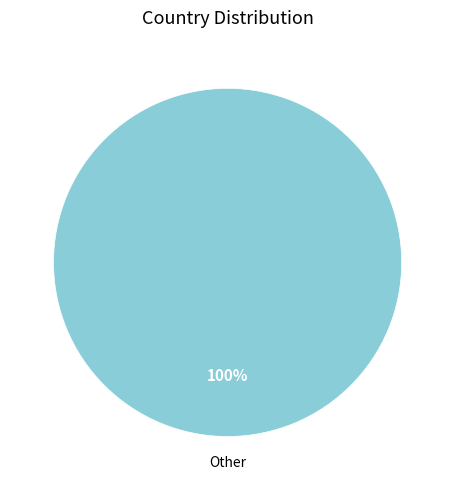

How many segments does this pie chart have?

1